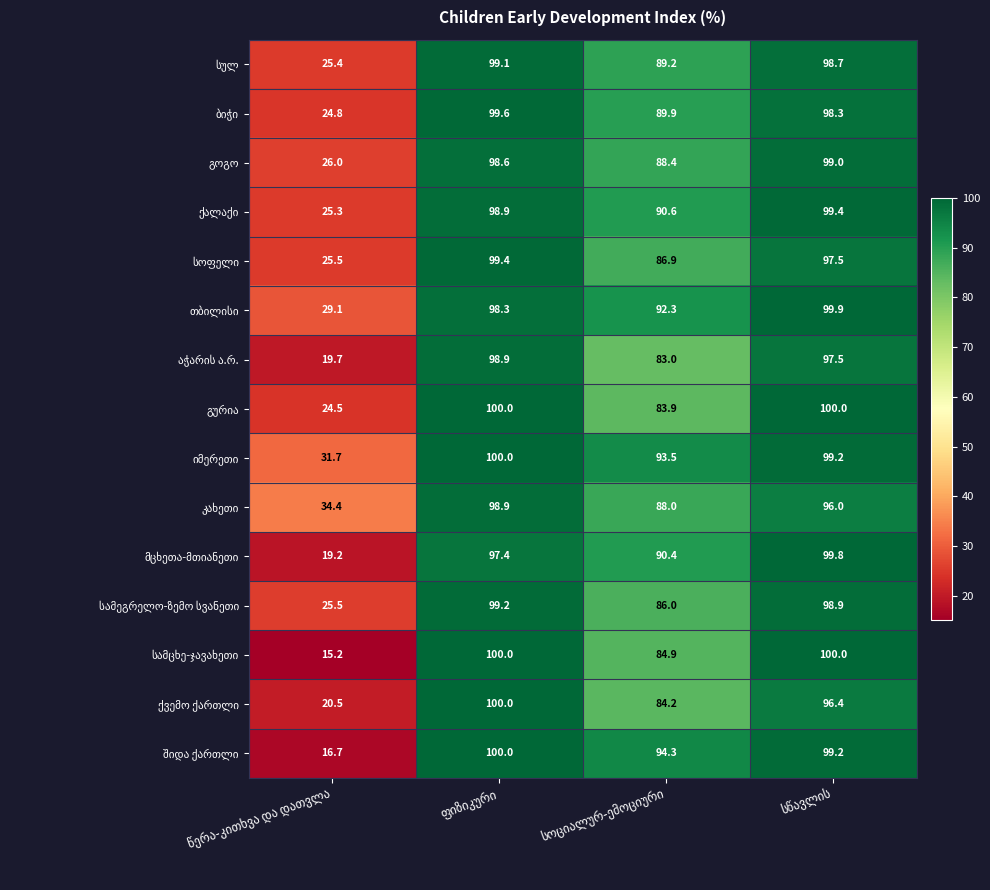

What is the smallest value displayed?

15.2